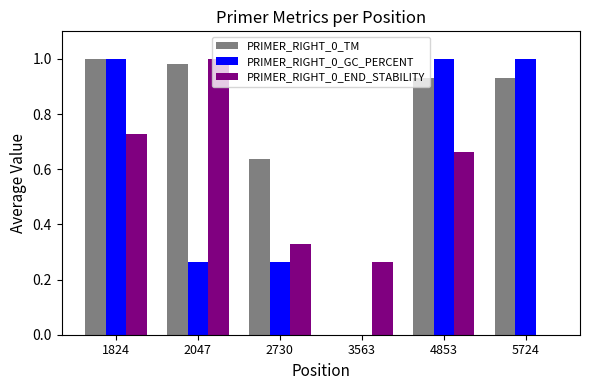

How many groups of bars are there?

6